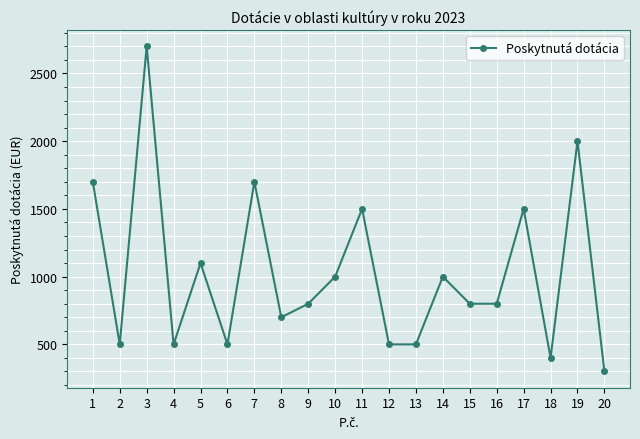

How many lines are shown in the chart?

1